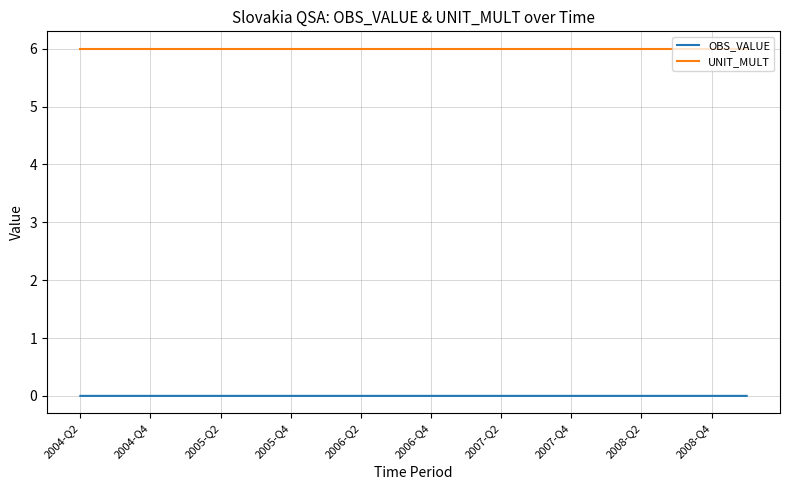

List the series in order of their peak value, lowest first.

OBS_VALUE, UNIT_MULT